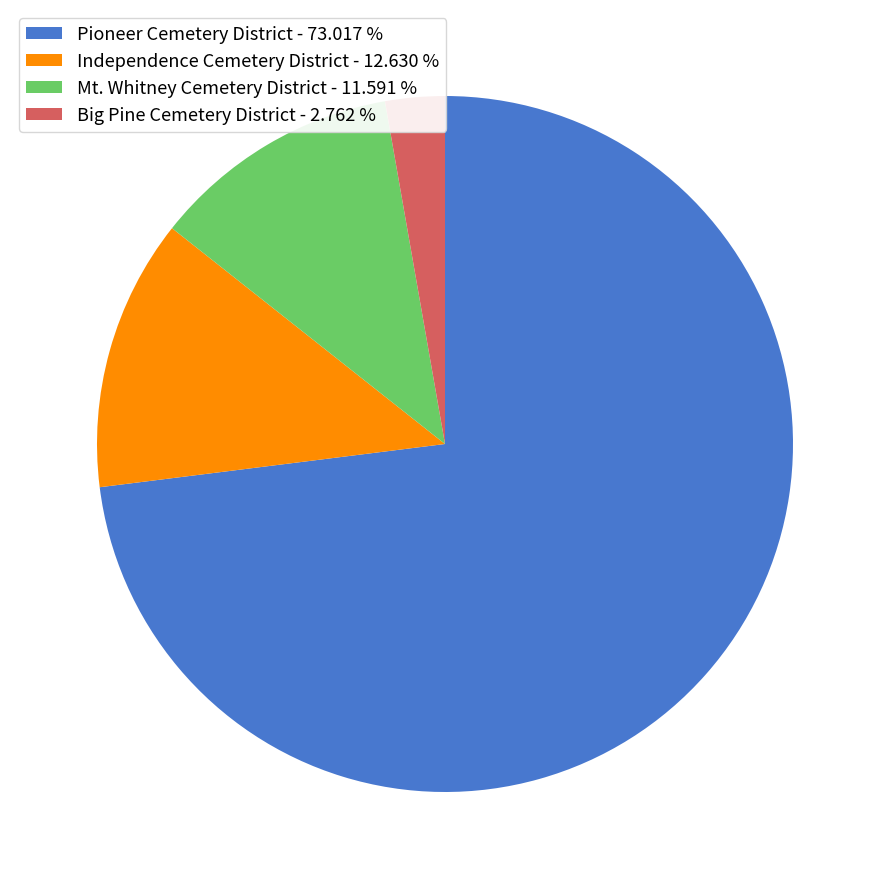

Is there any slice that represents more than half of the pie?

Yes